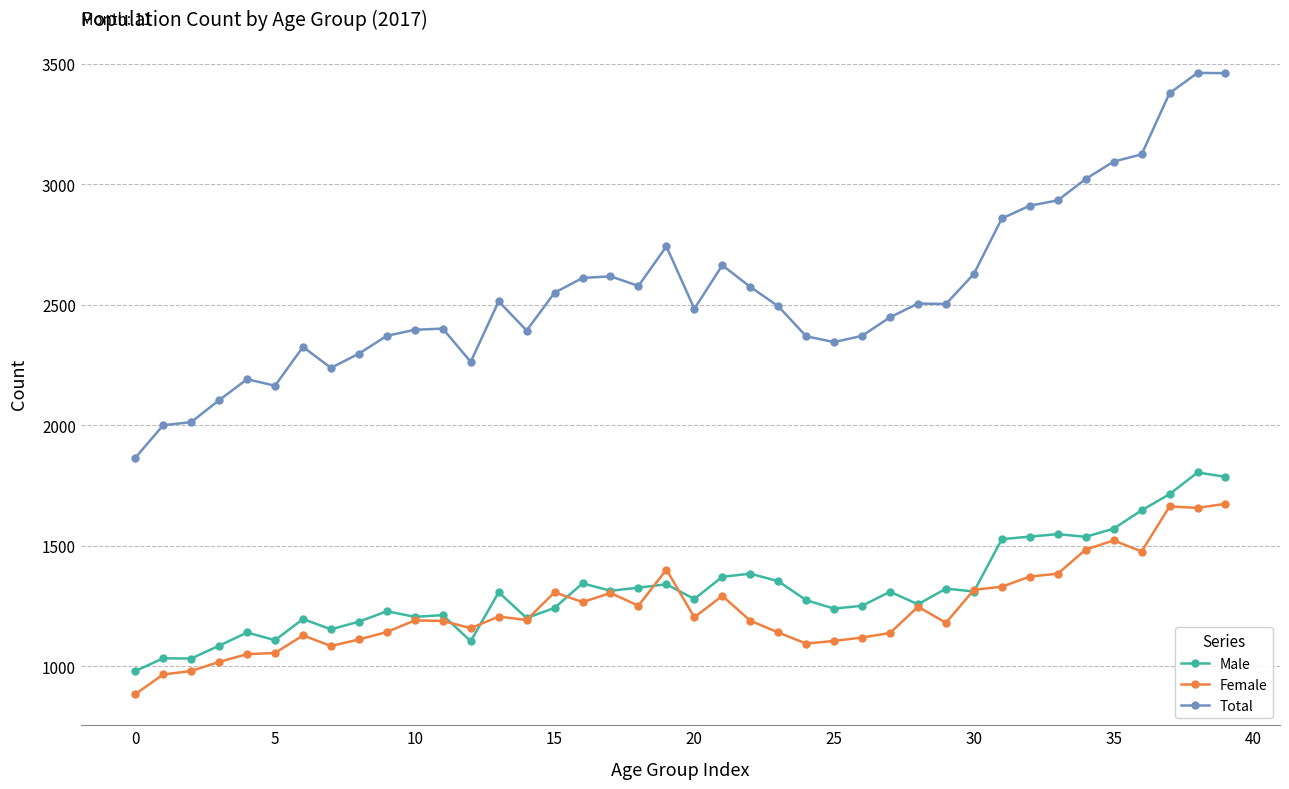

True or false: Total and Female intersect in this chart.

False